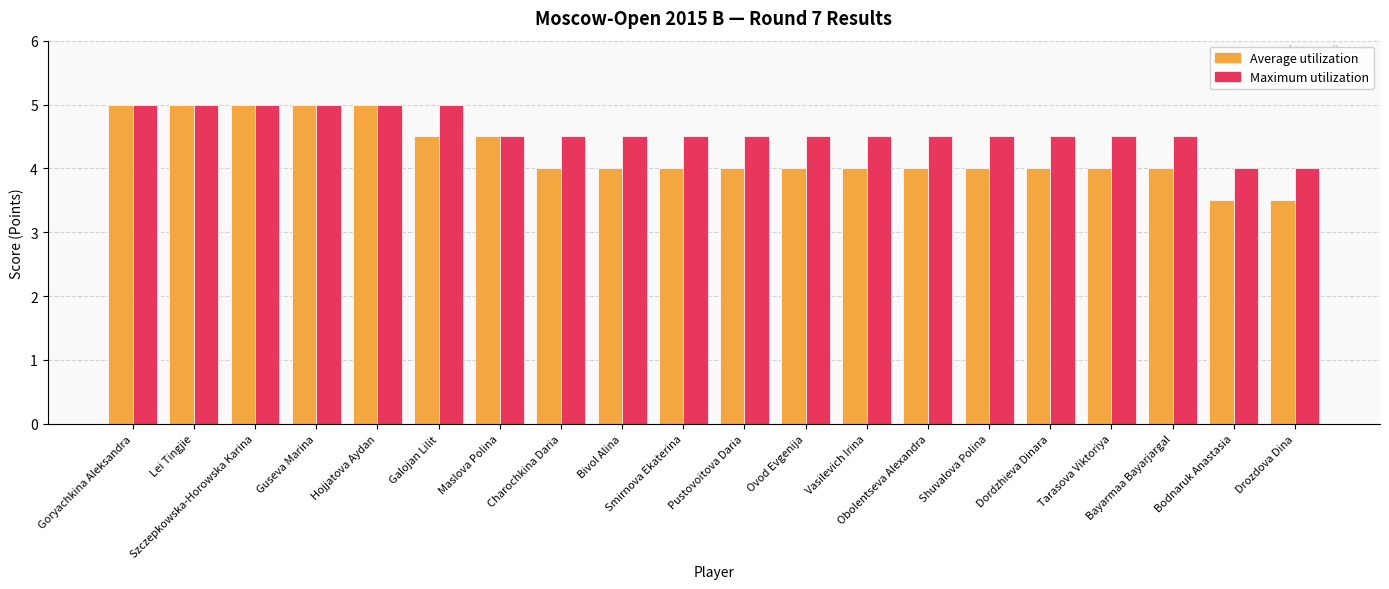

What is the difference between the second highest and minimum values in the Maximum utilization series?

1.0